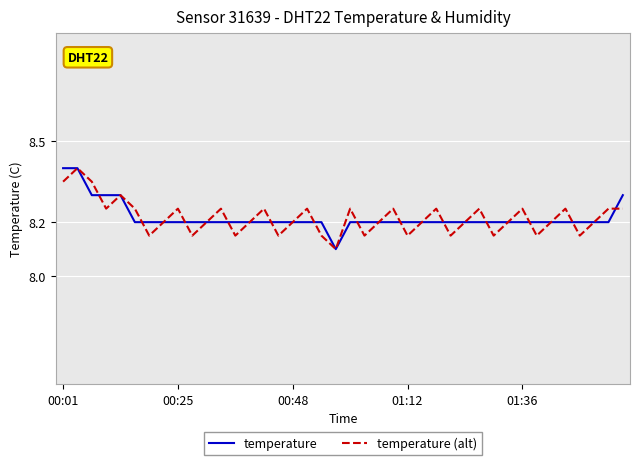

True or false: temperature and temperature (alt) intersect in this chart.

True